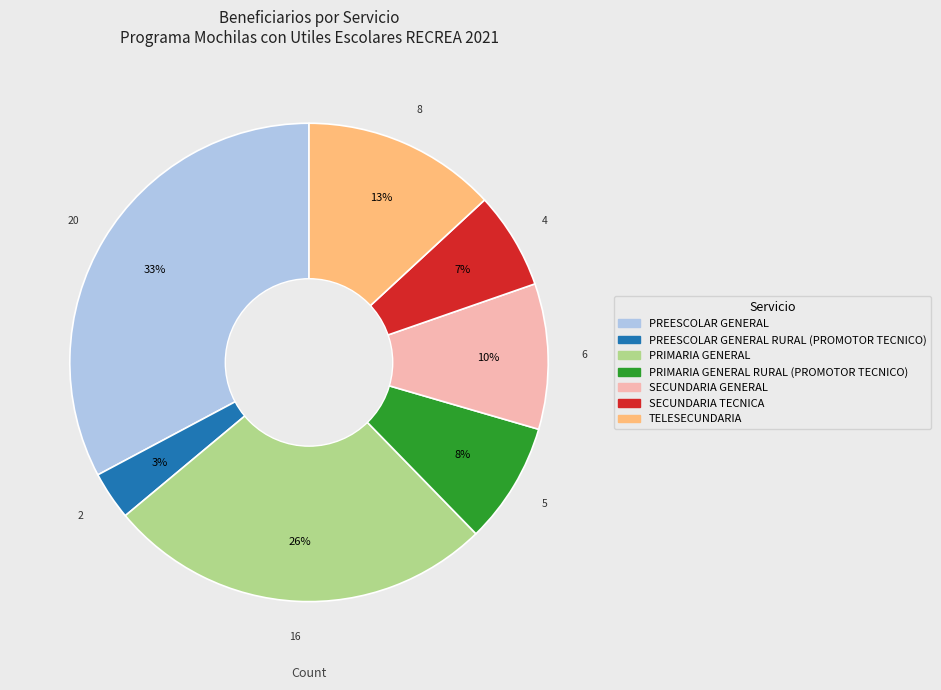

Is there a majority slice in this chart?

No